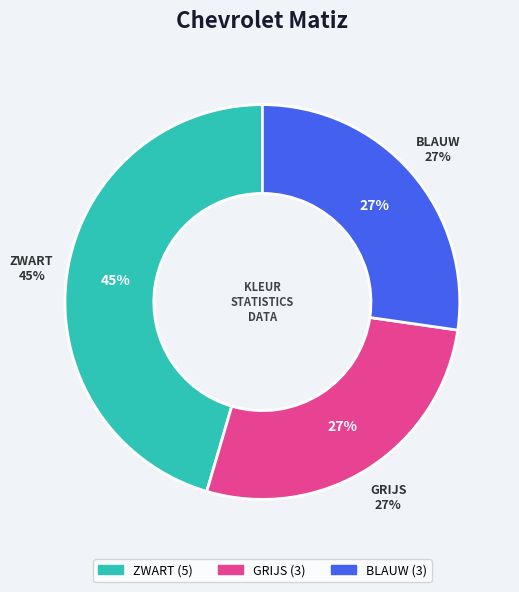

Rank the categories by value from highest to lowest.

ZWART, GRIJS, BLAUW